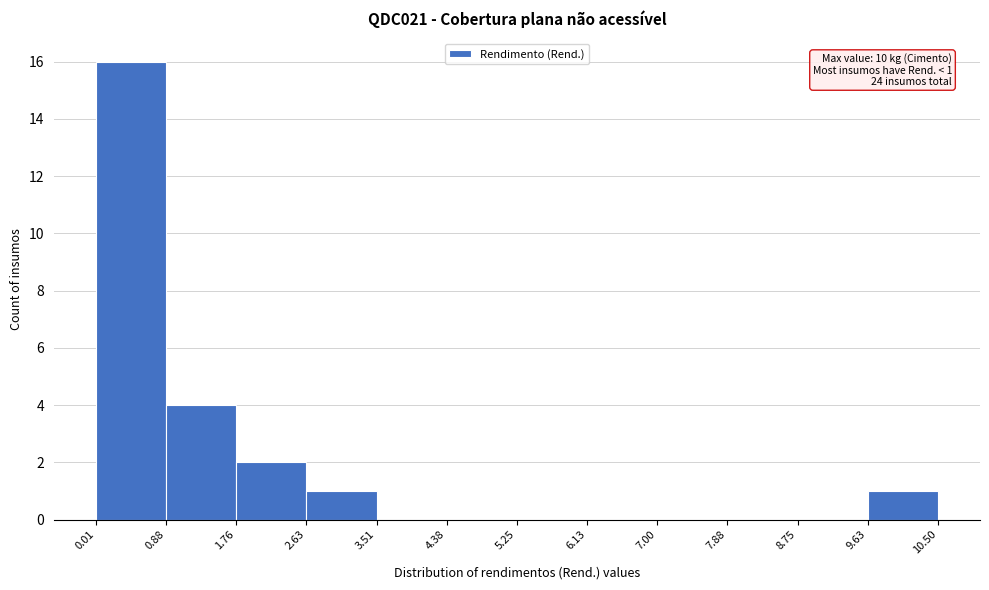

Over which range of the x-axis is the bar tallest?

0.01 to 0.88